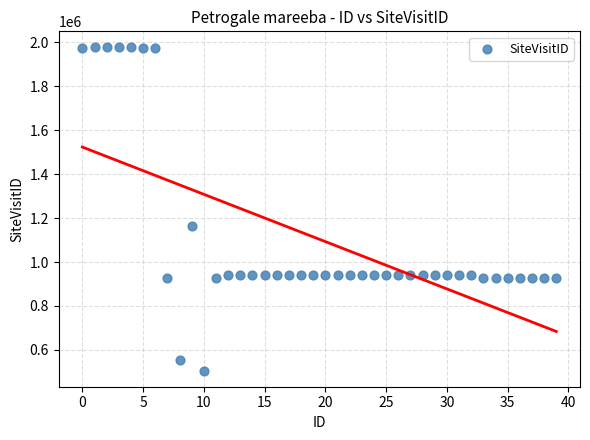

What Y value in the scatter plot is closest to 1241343?

1165248